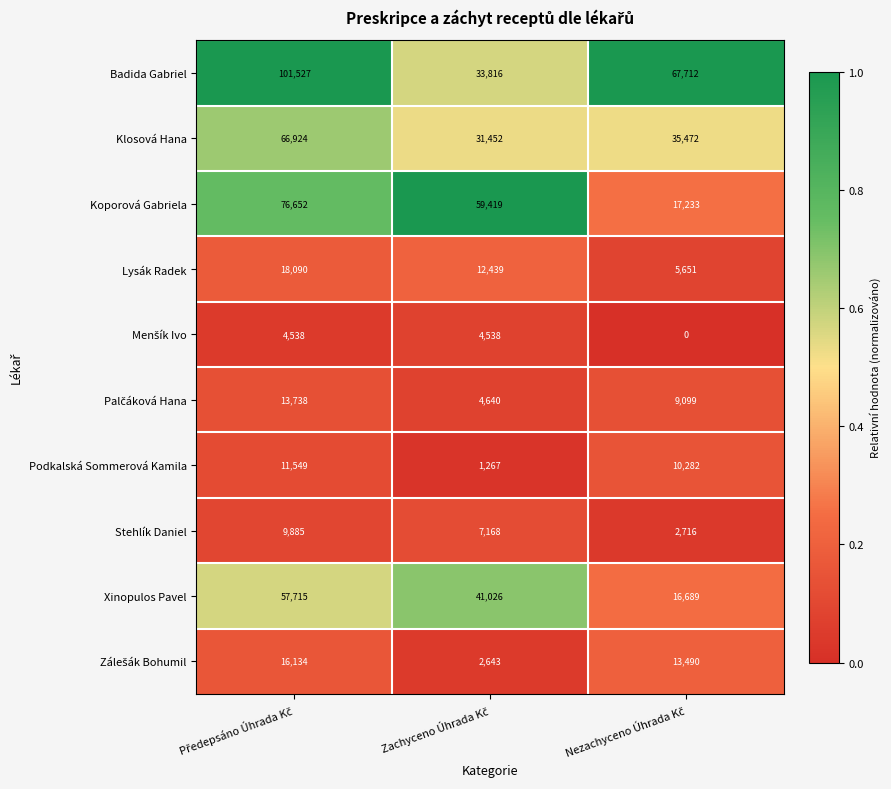

Which series has the largest total across all categories?

Badida Gabriel